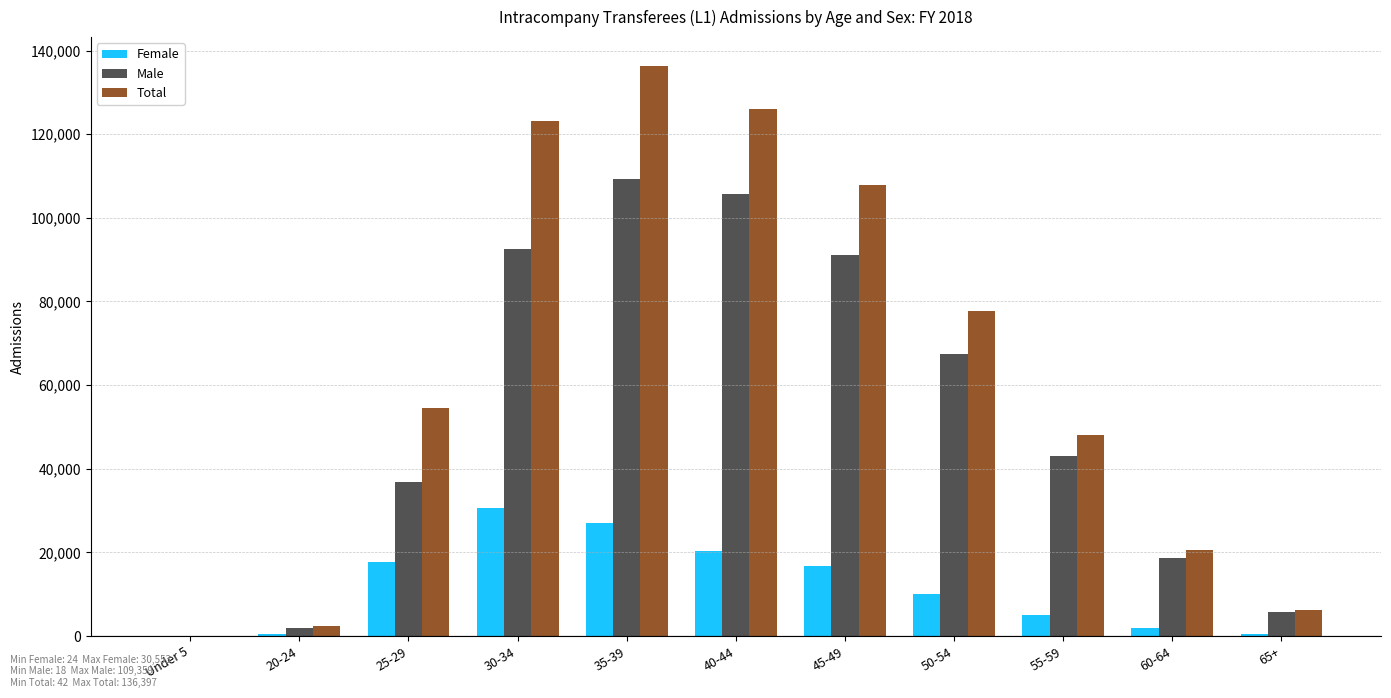

What is the greatest value displayed?

136397